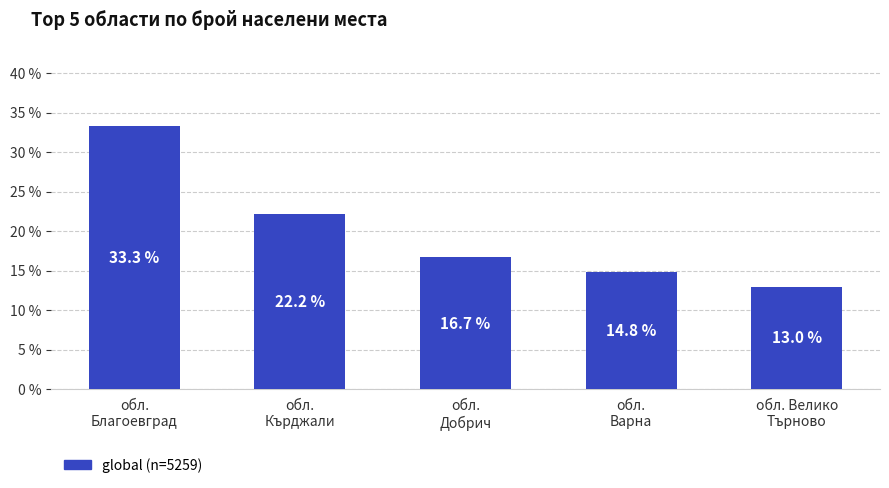

At which label does the data first exceed 16?

обл.
Благоевград